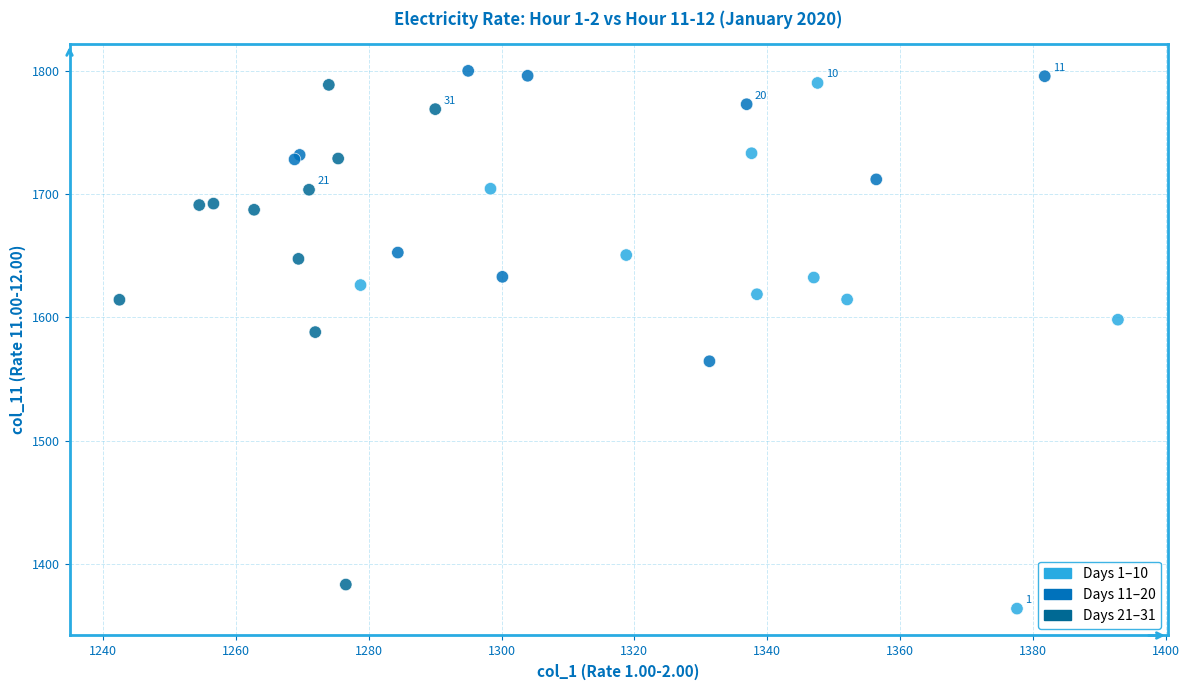

What Y value in the scatter plot is closest to 1581?

1588.2